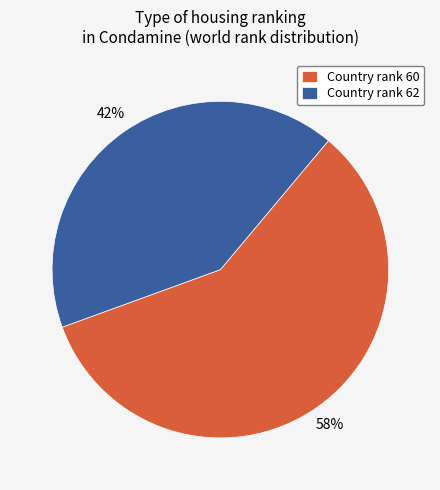

To the nearest percent, what percentage of the pie is Country rank 60?

58%